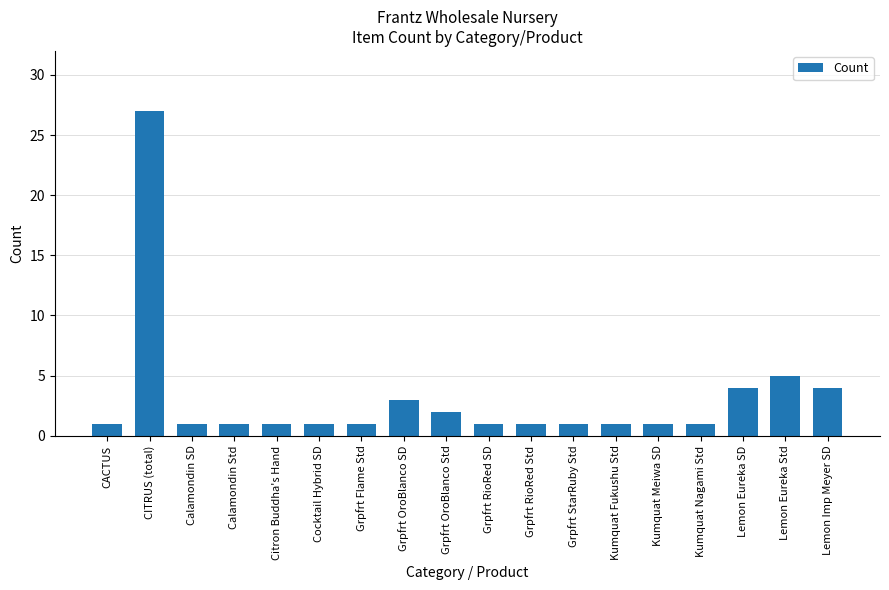

Reading left to right, transcribe all the data shown in this chart.

1	27	1	1	1	1	1	3	2	1	1	1	1	1	1	4	5	4